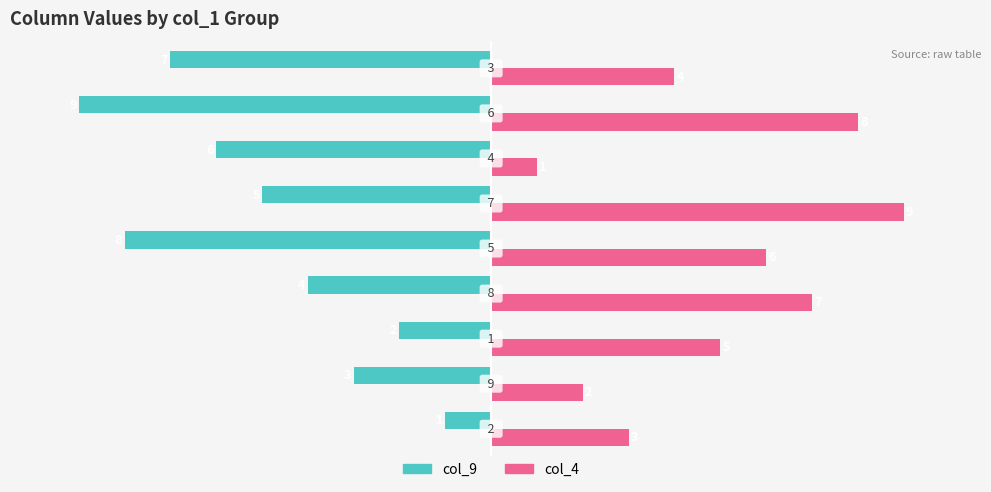

What are all the series names shown in the legend?

col_9, col_4